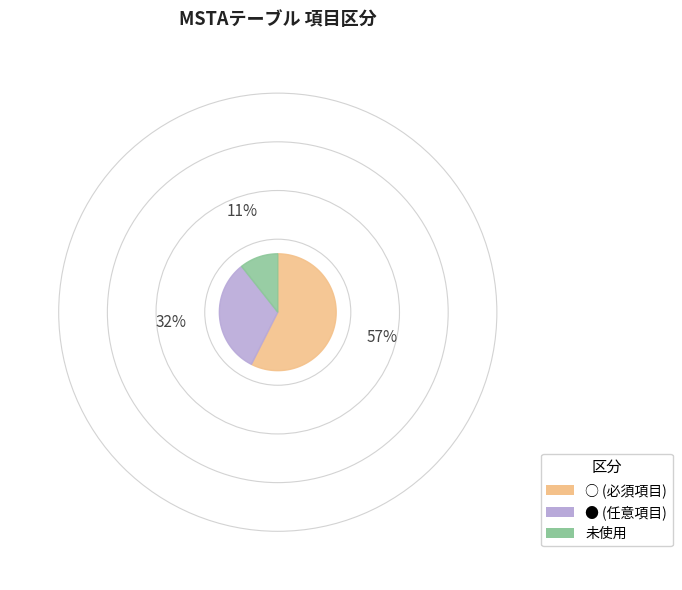

Count the number of slices in the pie.

3